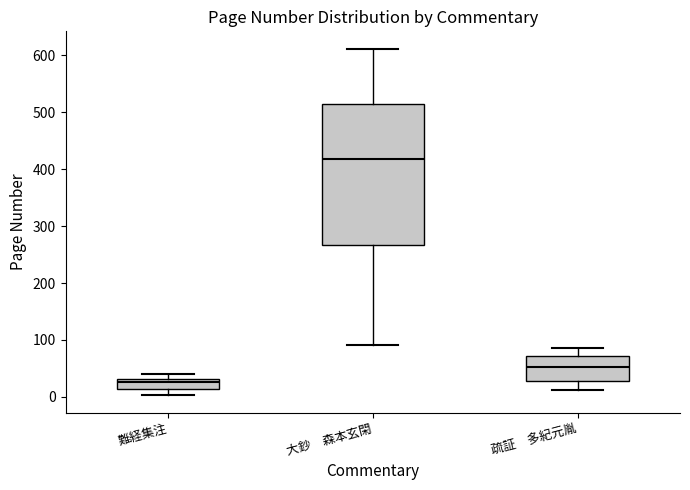

Reading left to right, transcribe this box plot: for each box, give where its median line is, the range the box spans, and where its two whiskers end, as read against the y-axis. The values are not printed on the chart, so give them approximately, as read against the axis.

難経集注: median 30 (just below the box's upper edge), box 10 to 30, whiskers 0 to 40
大鈔 森本玄閑: median 420, box 270 to 510, whiskers 90 to 610
疏証 多紀元胤: median 50, box 30 to 70, whiskers 10 to 90